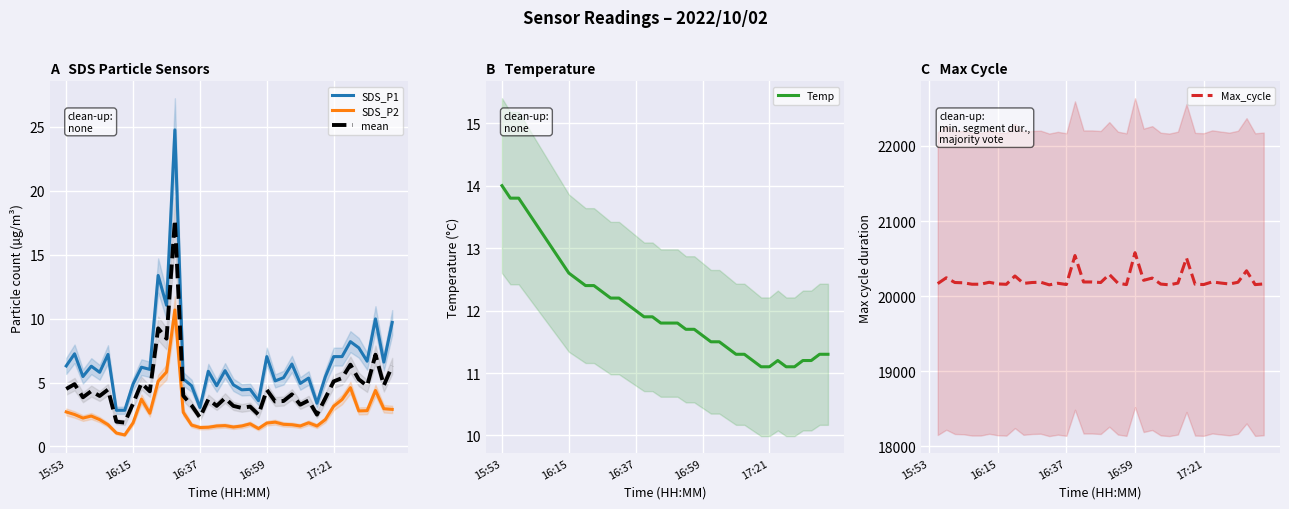

How many data points in mean are less than 3?

5